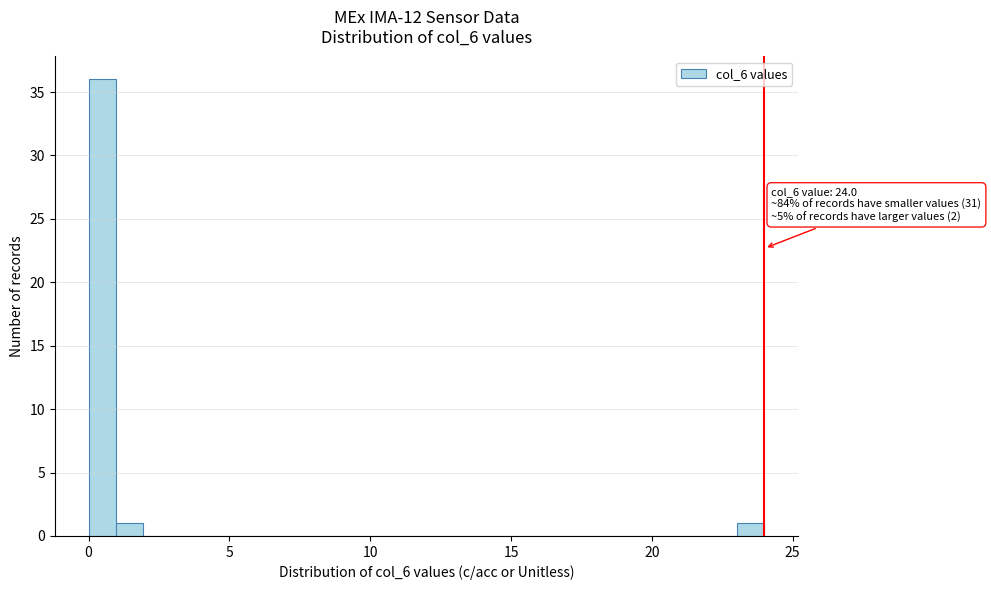

Around what value on the x-axis is the tallest bar? Give the approximate position of its centre, as read against the axis.

0.5